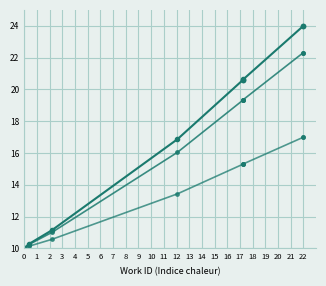

Reading right to left, extract all data points from this chart.

id: 24.0	24.0	20.6	20.6	20.6	16.9	11.1	10.3	10.0	10.0
id (variant 1): 22.3	22.3	19.4	19.3	19.3	16.0	11.0	10.2	10.0	10.0
id (variant 2): 17.0	17.0	15.3	15.3	15.3	13.4	10.6	10.1	10.0	10.0